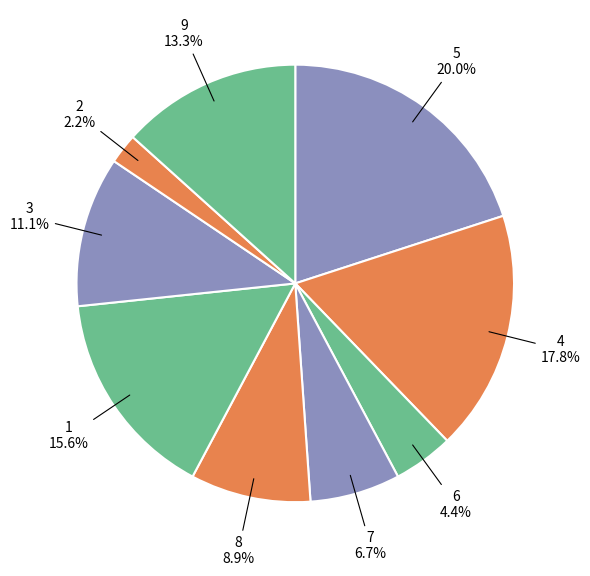

What percentage is NOT represented by 2?

97.8%